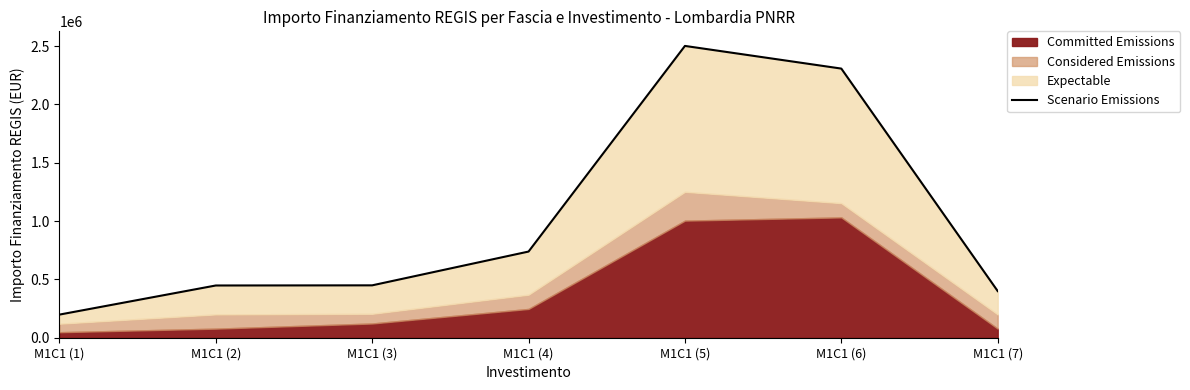

Reading right to left, extract all data points from this chart.

399778	2307132	2501408	738632	449020	447773	198152